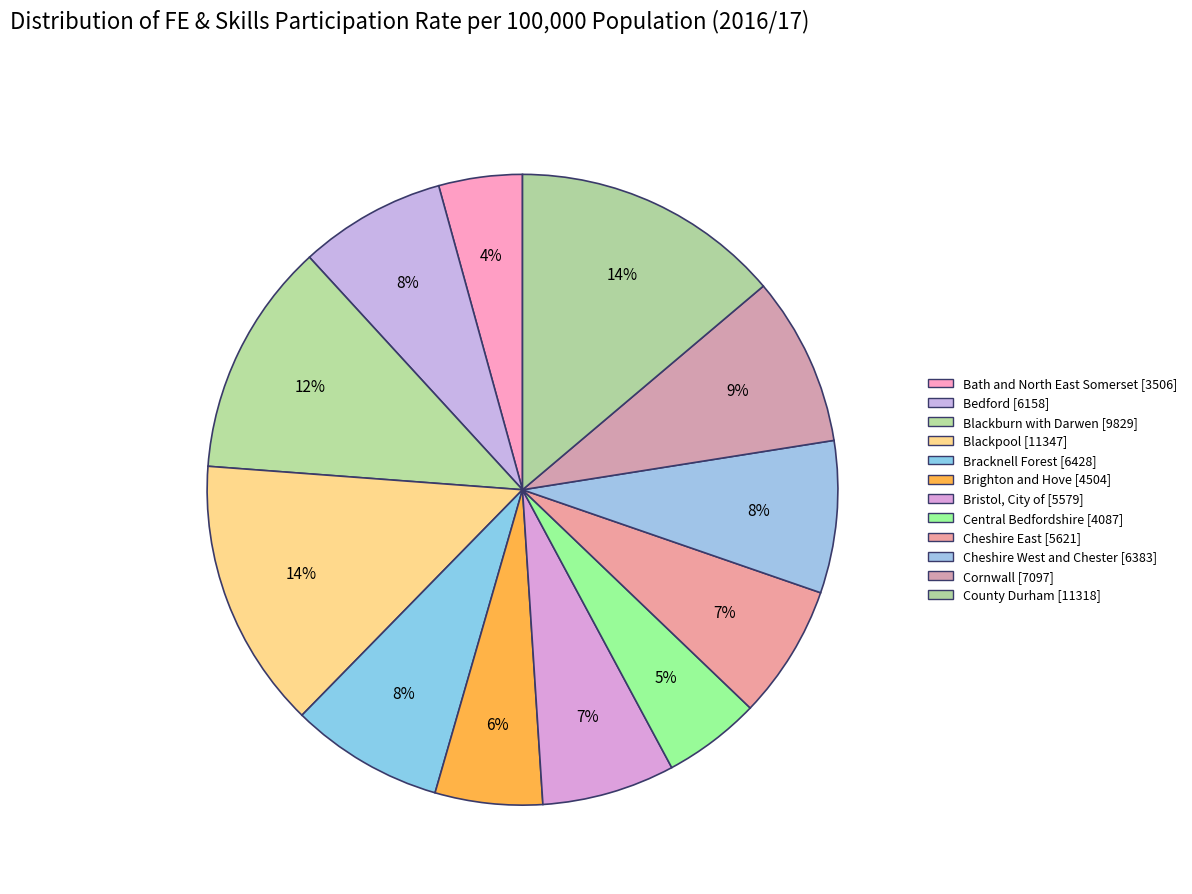

How many segments does this pie chart have?

12